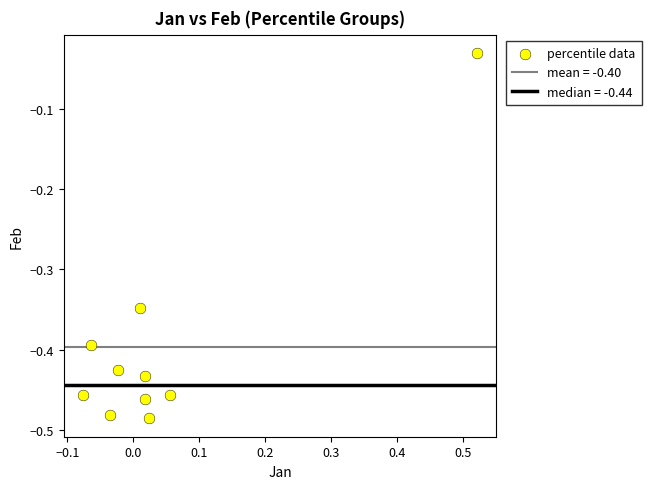

What is the range of Y values (max minus min)?

0.5